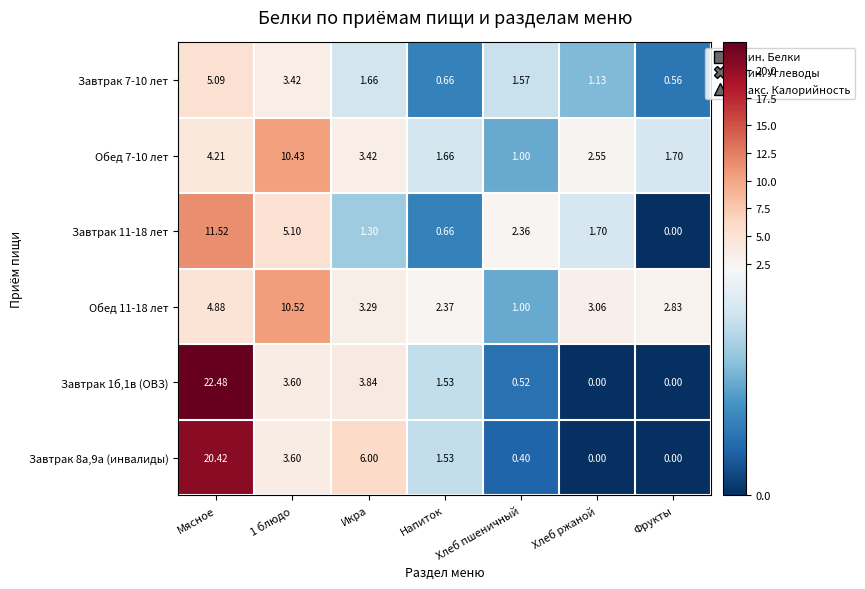

At which category is the sum across all series the highest?

Мясное